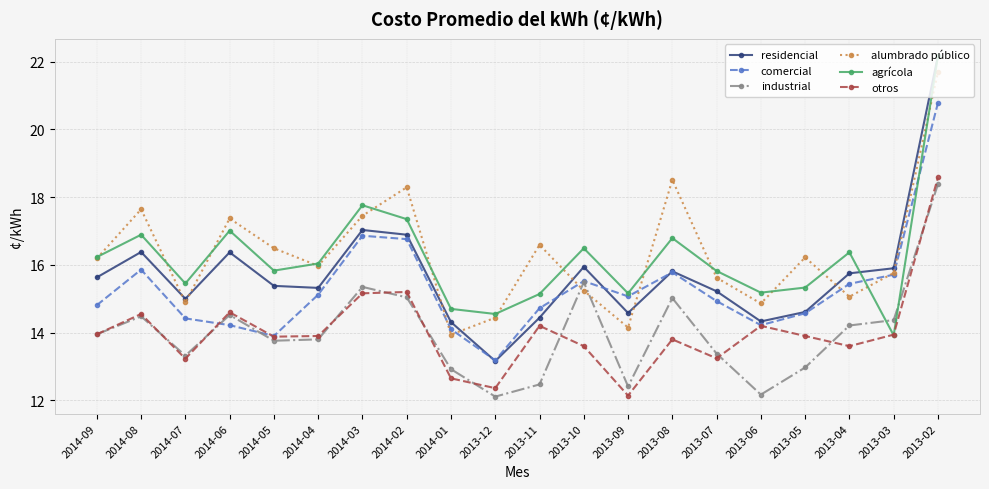

What is the label of the 10th point from the left?

2013-12